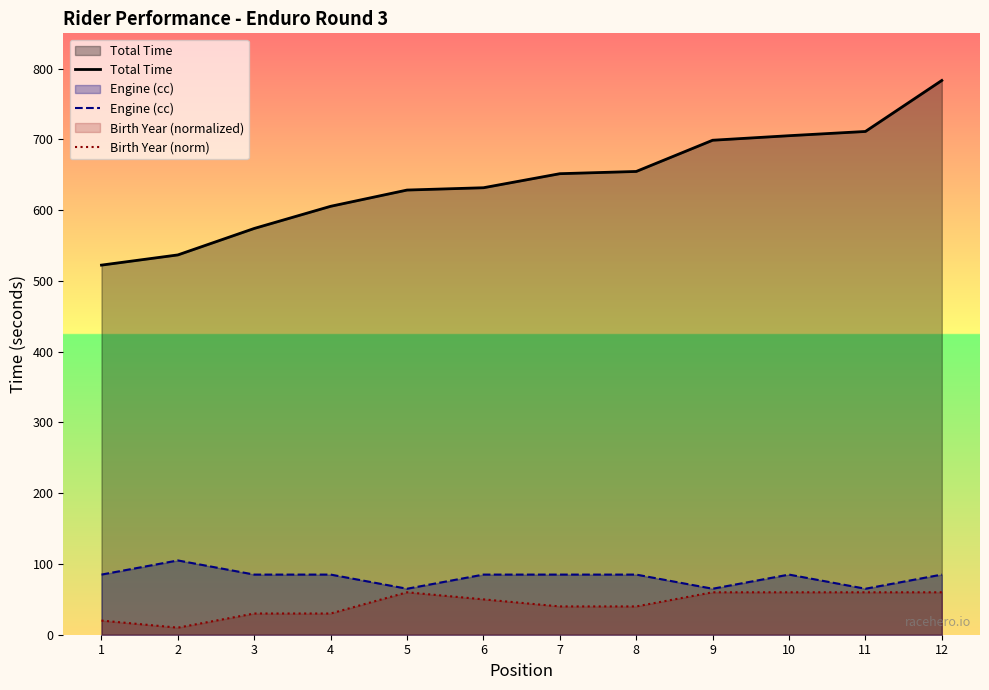

How many interior local valleys does the Birth Year (norm) series have?

1